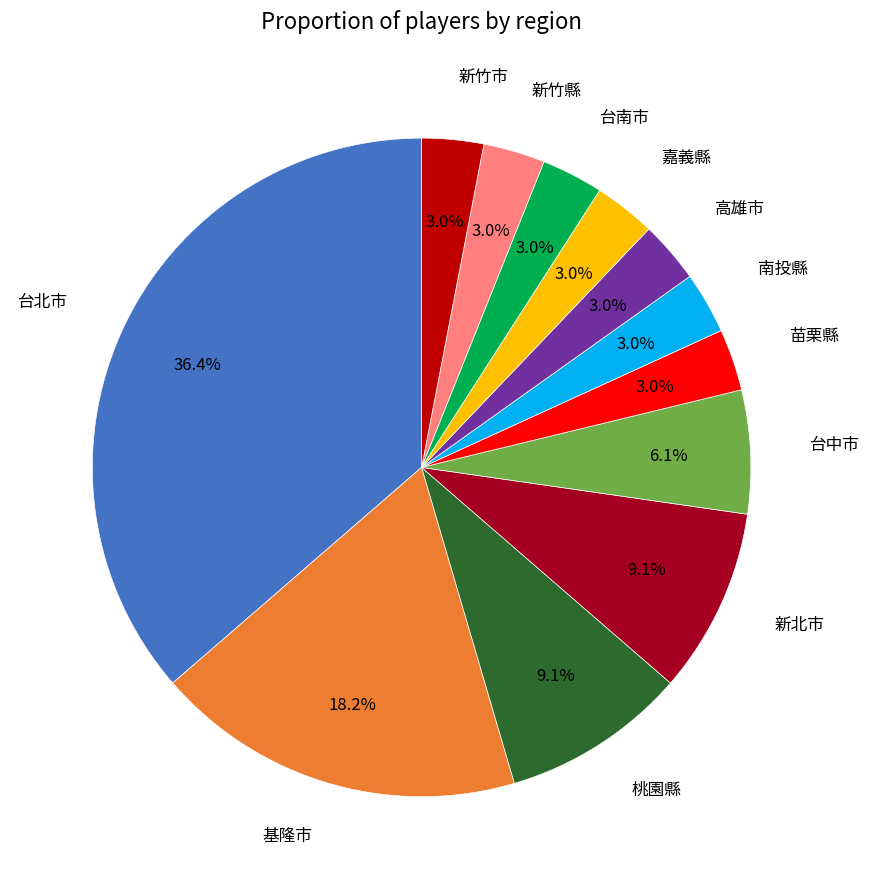

Does any single category account for the majority?

No